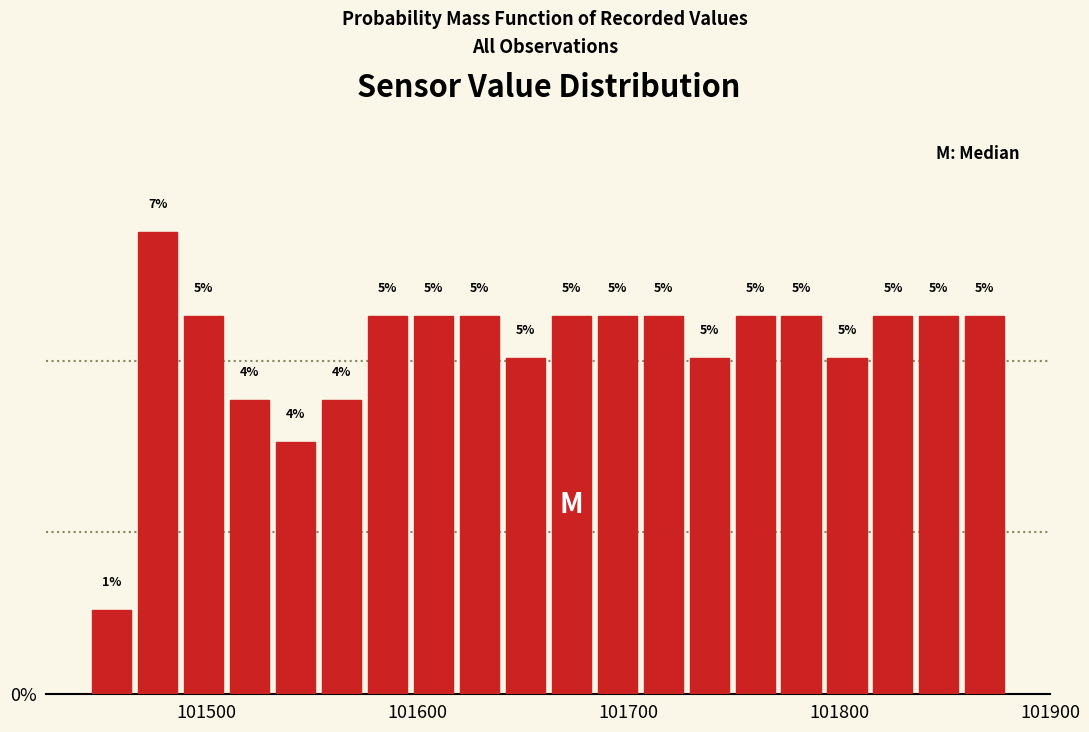

Around what value on the x-axis is the tallest bar? Give the approximate position of its centre, as read against the axis.

101480